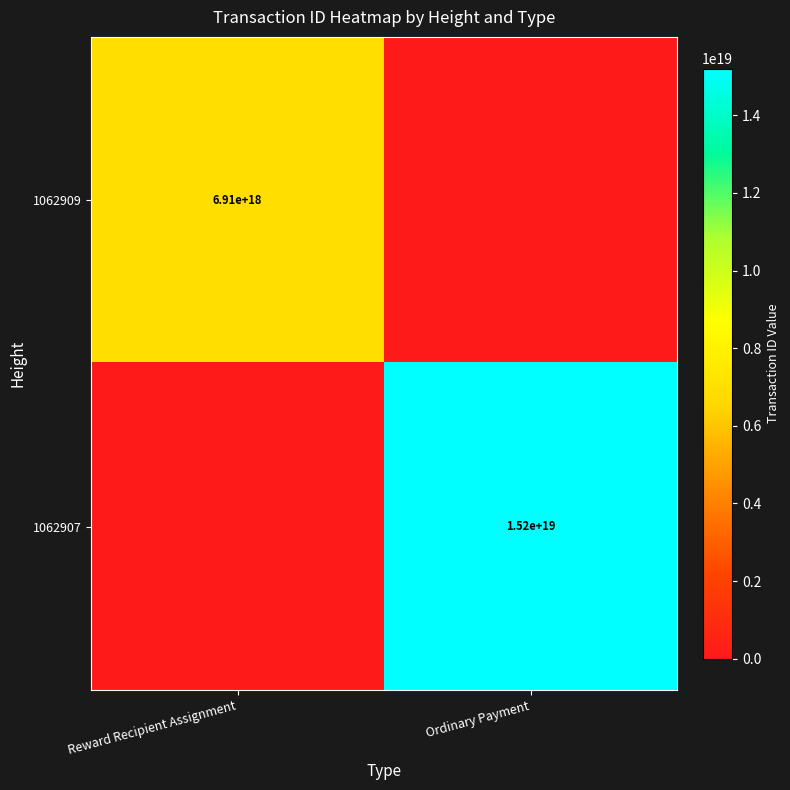

True or false: 1062907 has a value of 15200000000000000000 at Ordinary Payment.

True